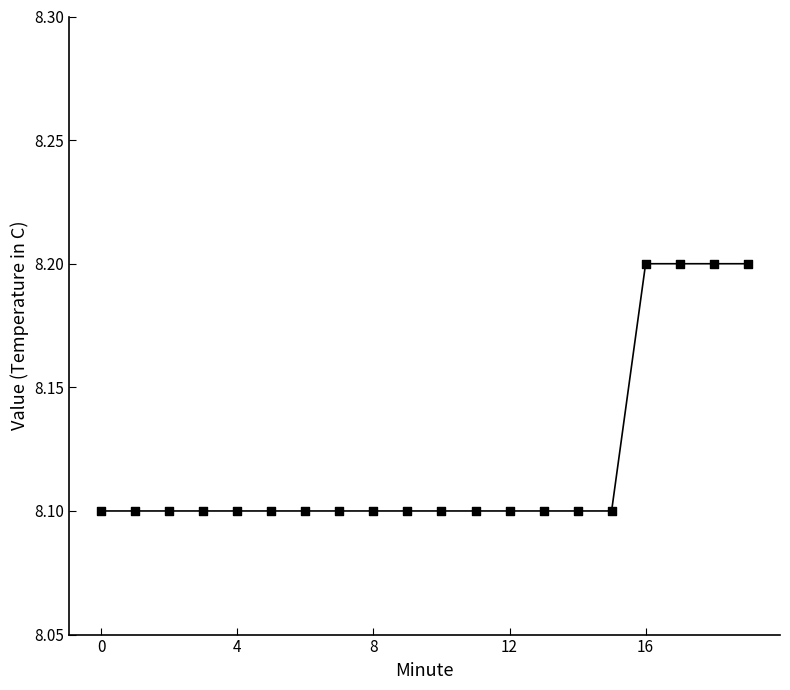

What is the smallest value displayed?

8.1